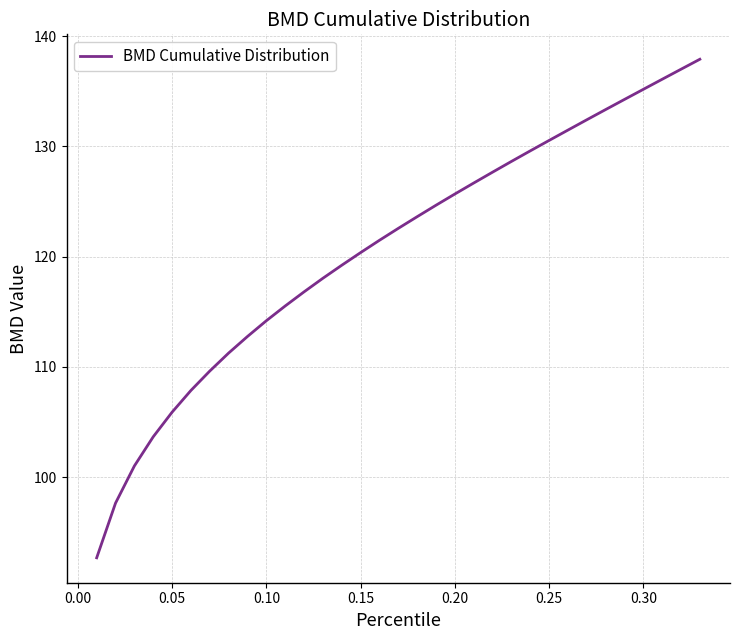

What is the difference between the maximum and minimum values?

45.2